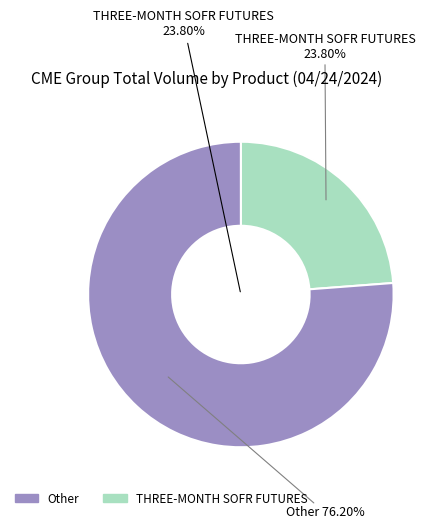

Does 30Y BOND FUTURE represent more than half of the total?

No